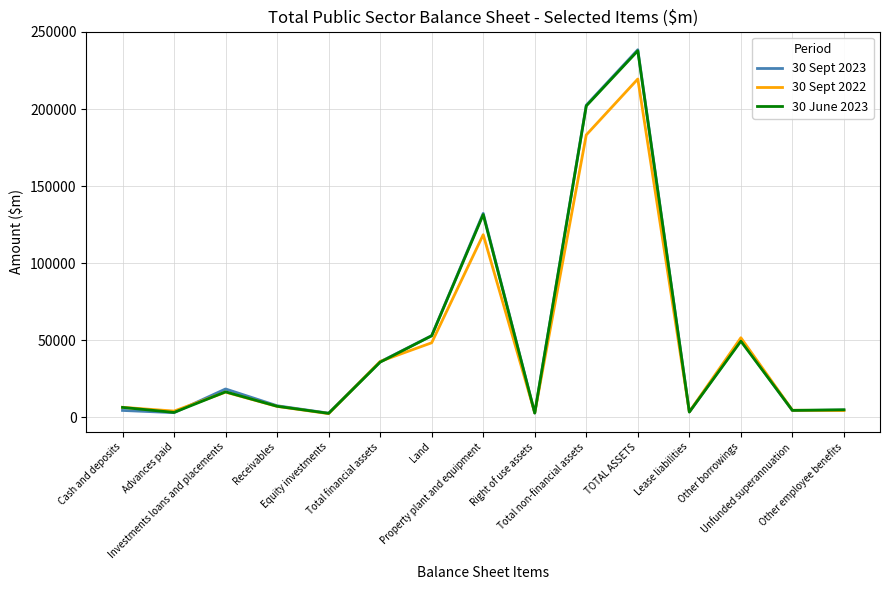

What is the greatest value displayed?

238504